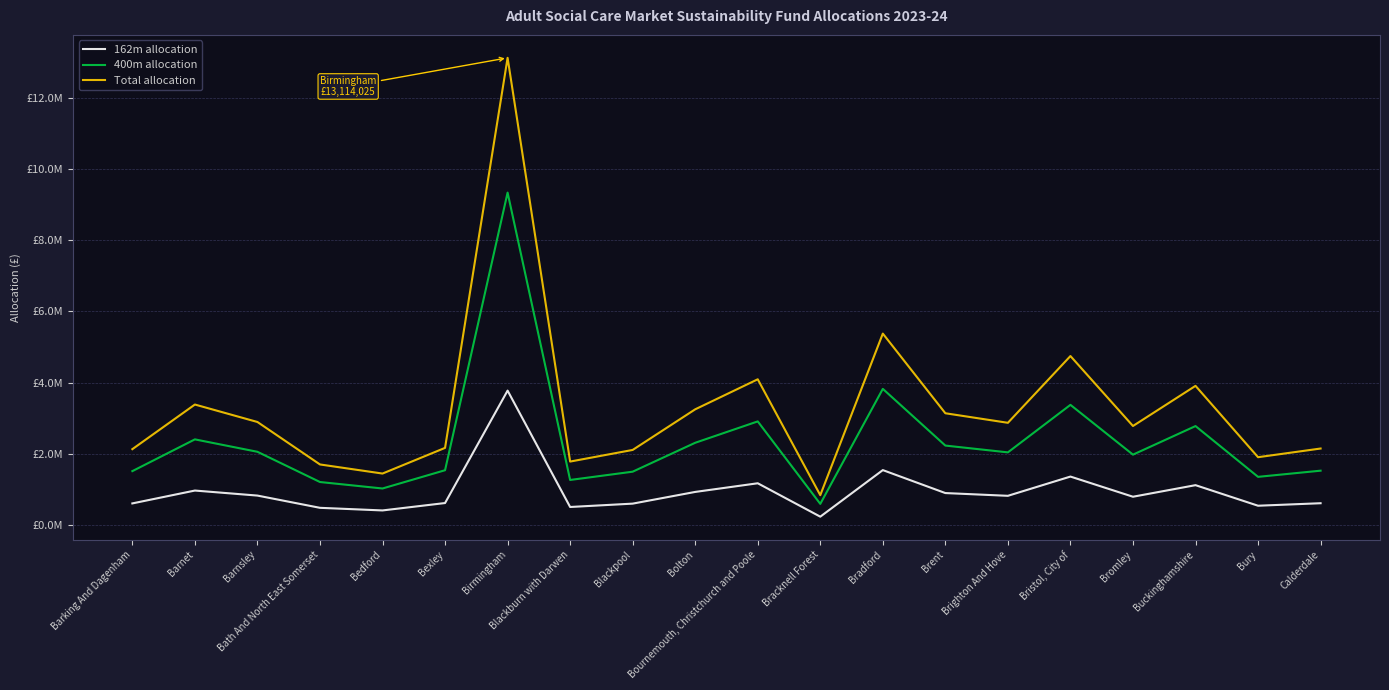

What is the value of the Total allocation point at the 5th from the left?

1453735